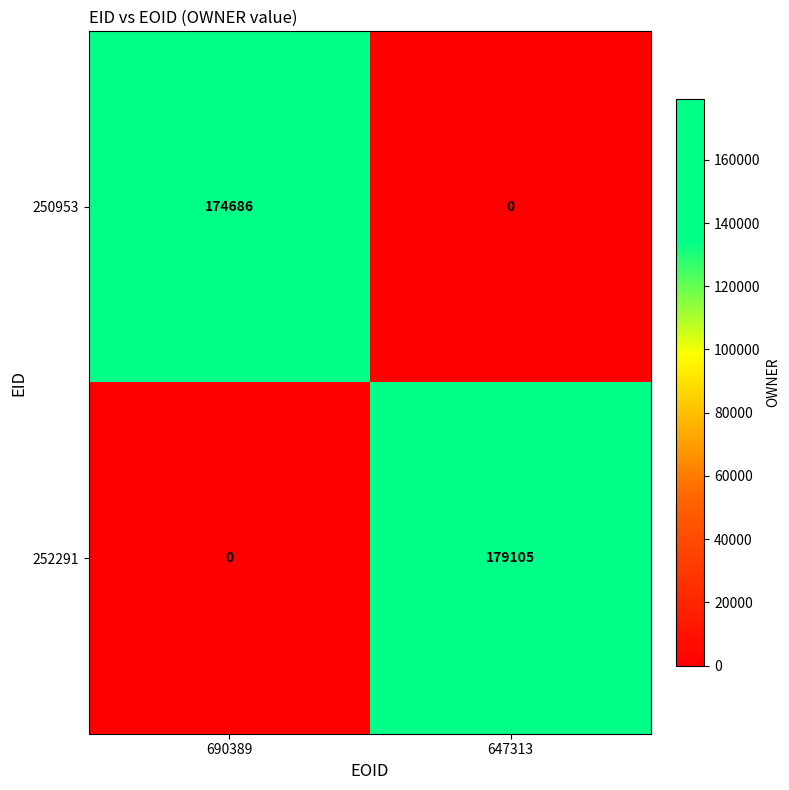

True or false: 250953 has a value of -76572 at 647313.

False